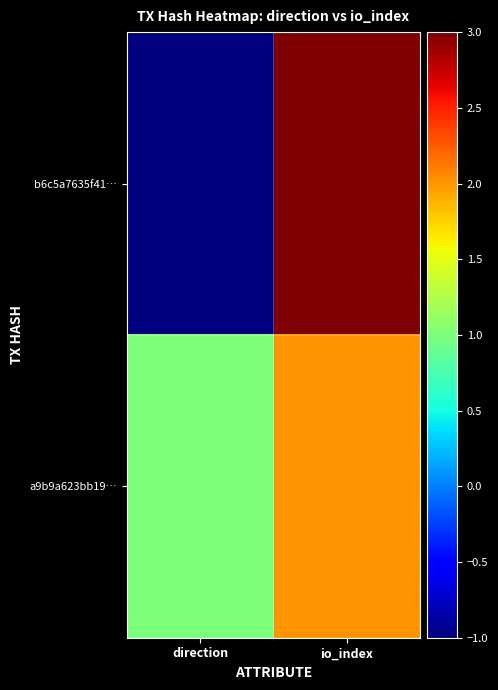

What is the difference between the highest and lowest values at direction?

2